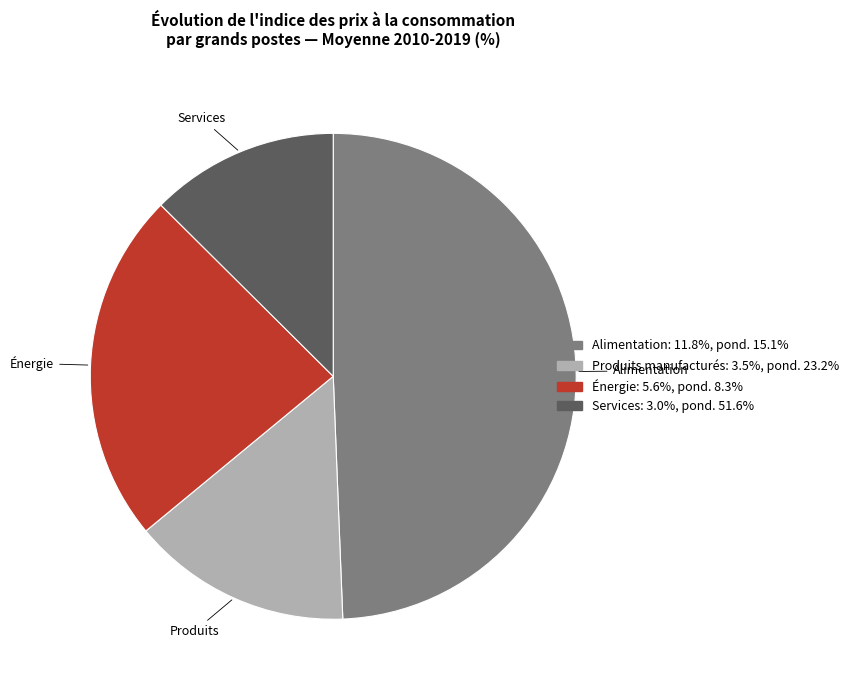

Which has a higher value, Services or Produits manufacturés?

Produits manufacturés